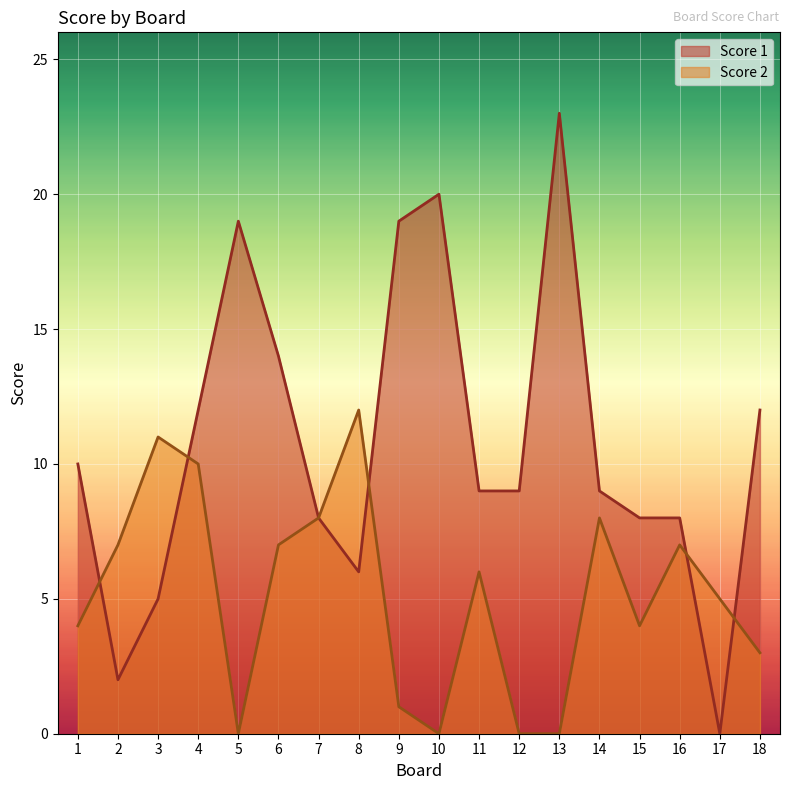

Reading right to left, list all the values displayed in this chart.

Score 1: 18=12	17=0	16=8	15=8	14=9	13=23	12=9	11=9	10=20	9=19	8=6	7=8	6=14	5=19	4=12	3=5	2=2	1=10
Score 2: 18=3	17=5	16=7	15=4	14=8	13=0	12=0	11=6	10=0	9=1	8=12	7=8	6=7	5=0	4=10	3=11	2=7	1=4